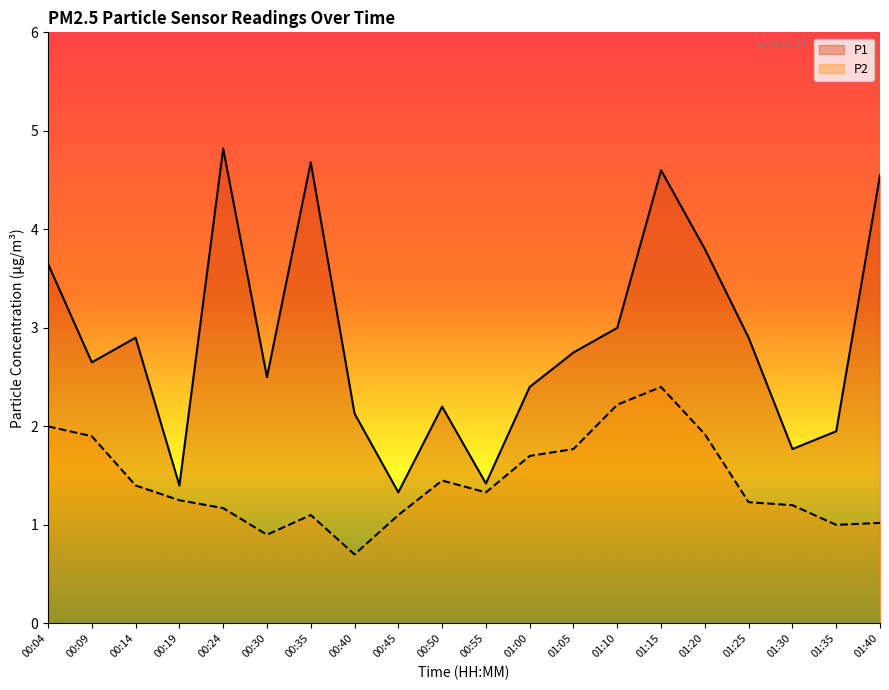

What is the total value across all series at 01:25?

4.1